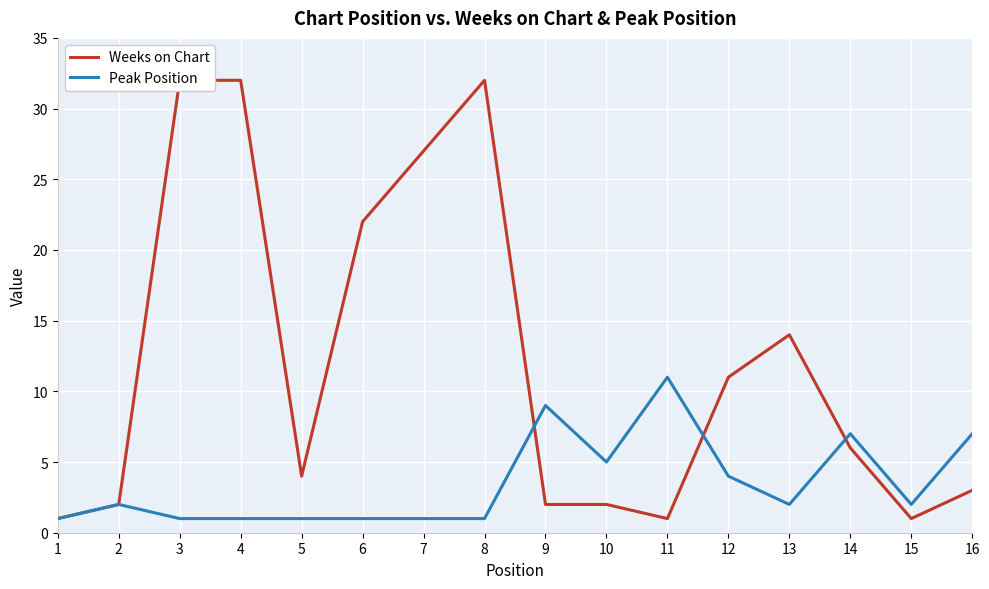

What is the sum of all Weeks on Chart values?

192